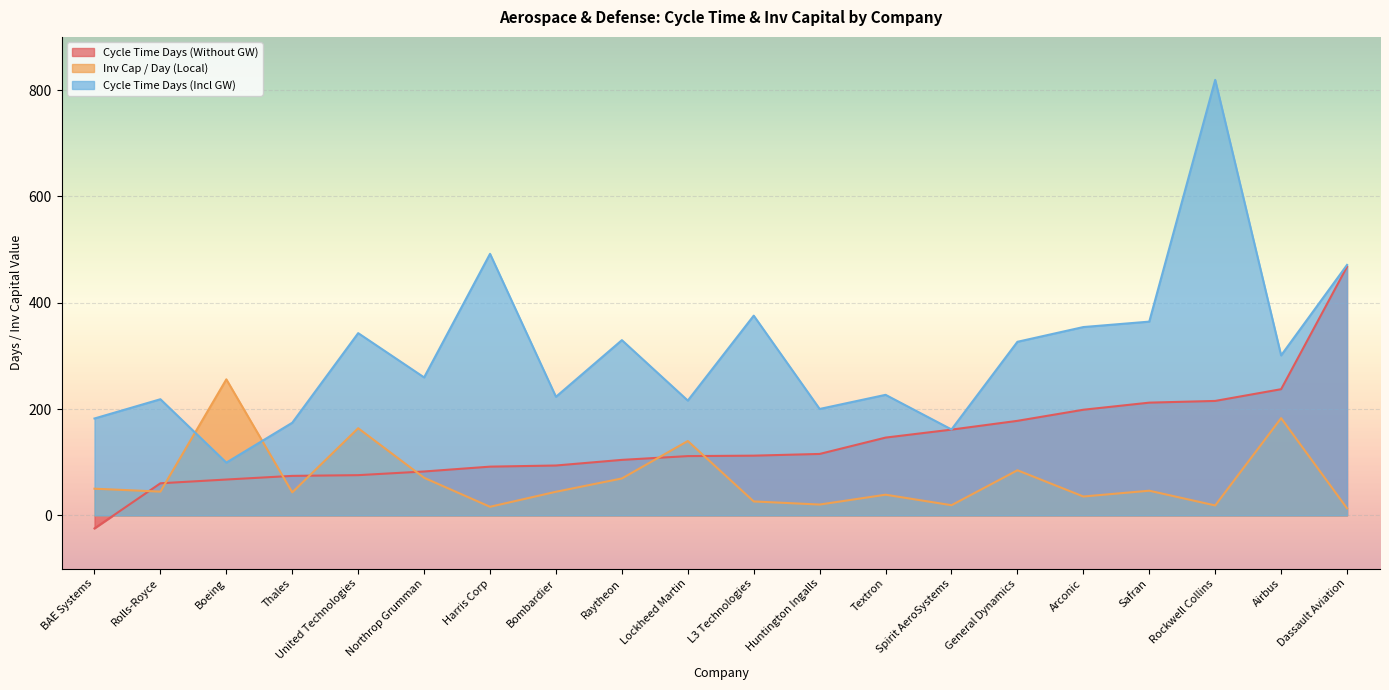

Which category has the lowest value in the Cycle Time Days (Incl GW) series?

Boeing